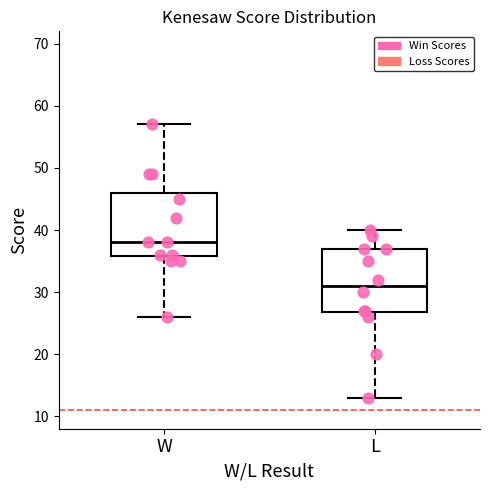

Which box's median line is the lowest?

L